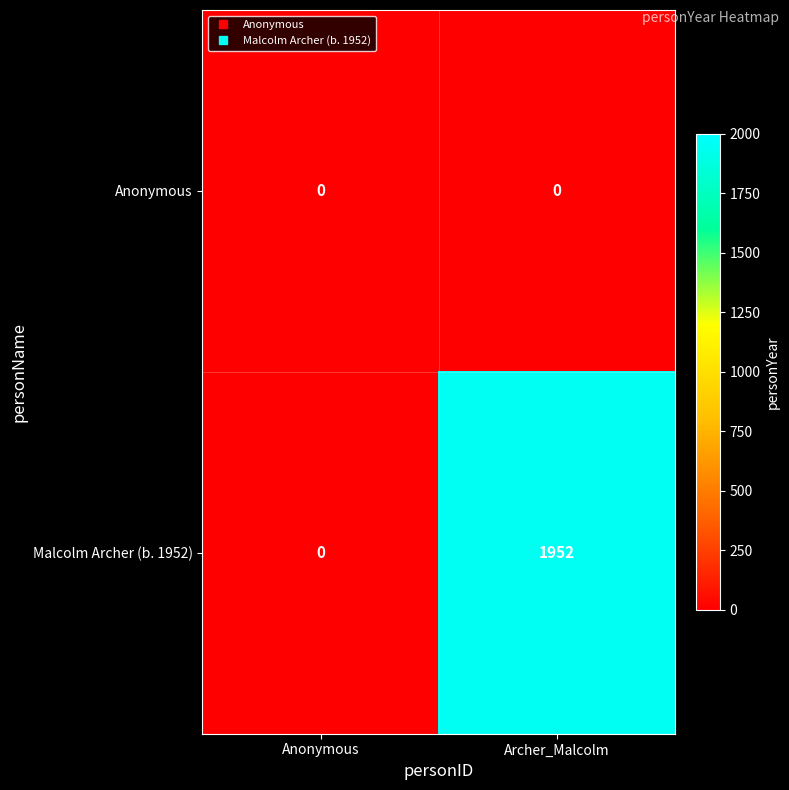

How many distinct data groups are displayed?

2